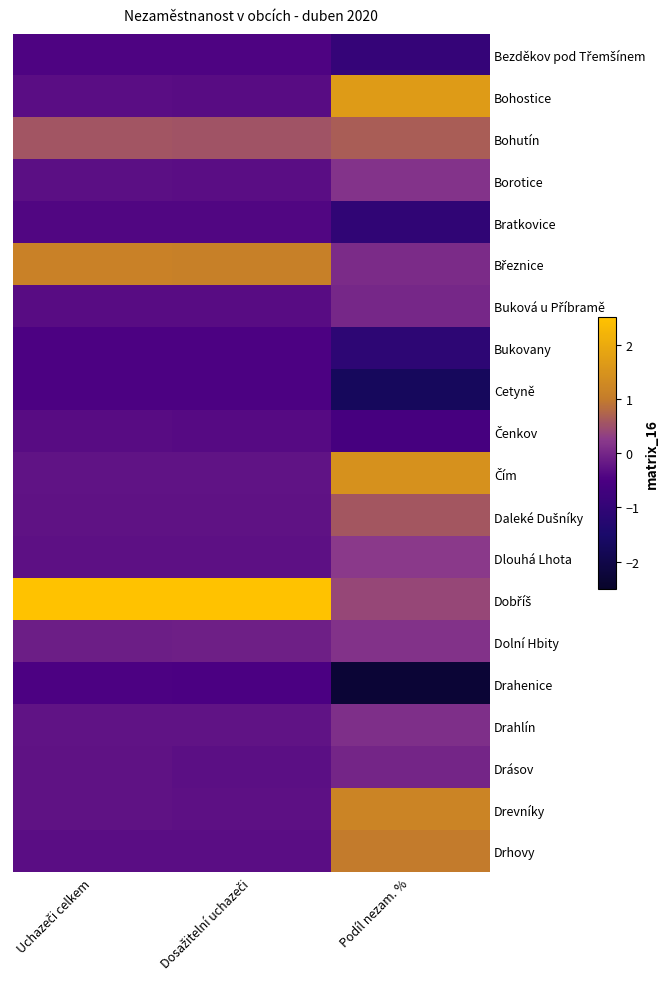

Which series has the largest total across all categories?

Dobříš